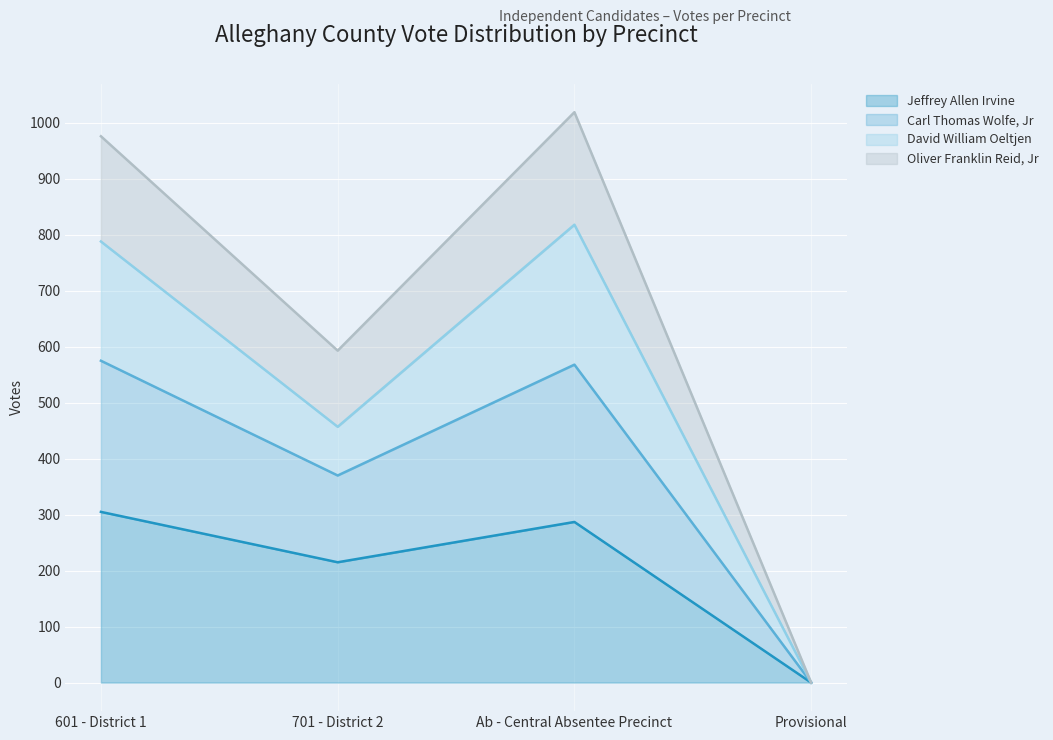

What is the total value across all series at 601 - District 1?

976